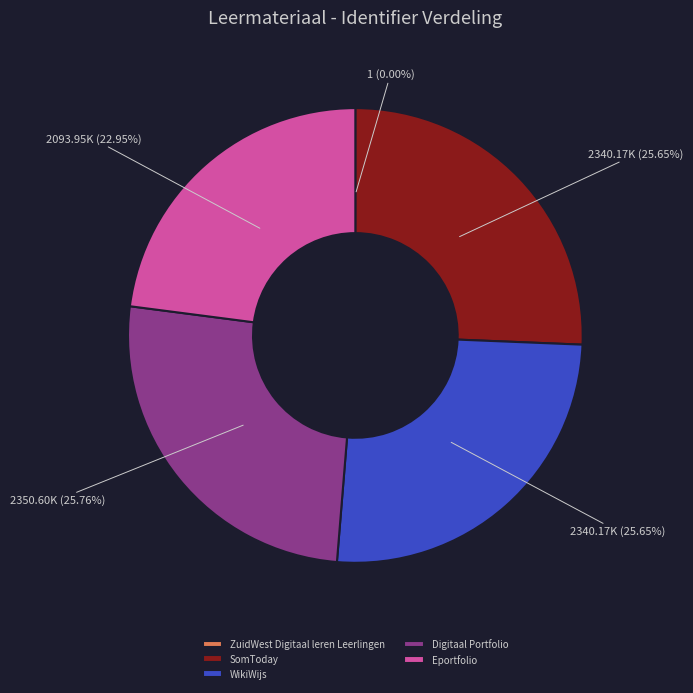

Between SomToday and Eportfolio, which is larger?

SomToday